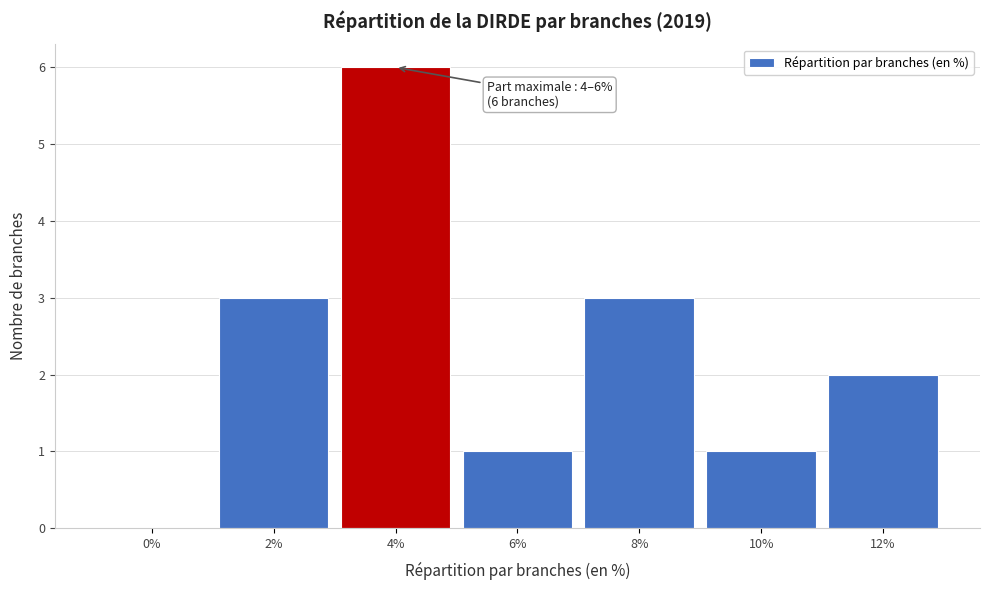

Reading left to right, what are all the values shown in this chart?

0%=0	2%=3	4%=6	6%=1	8%=3	10%=1	12%=2